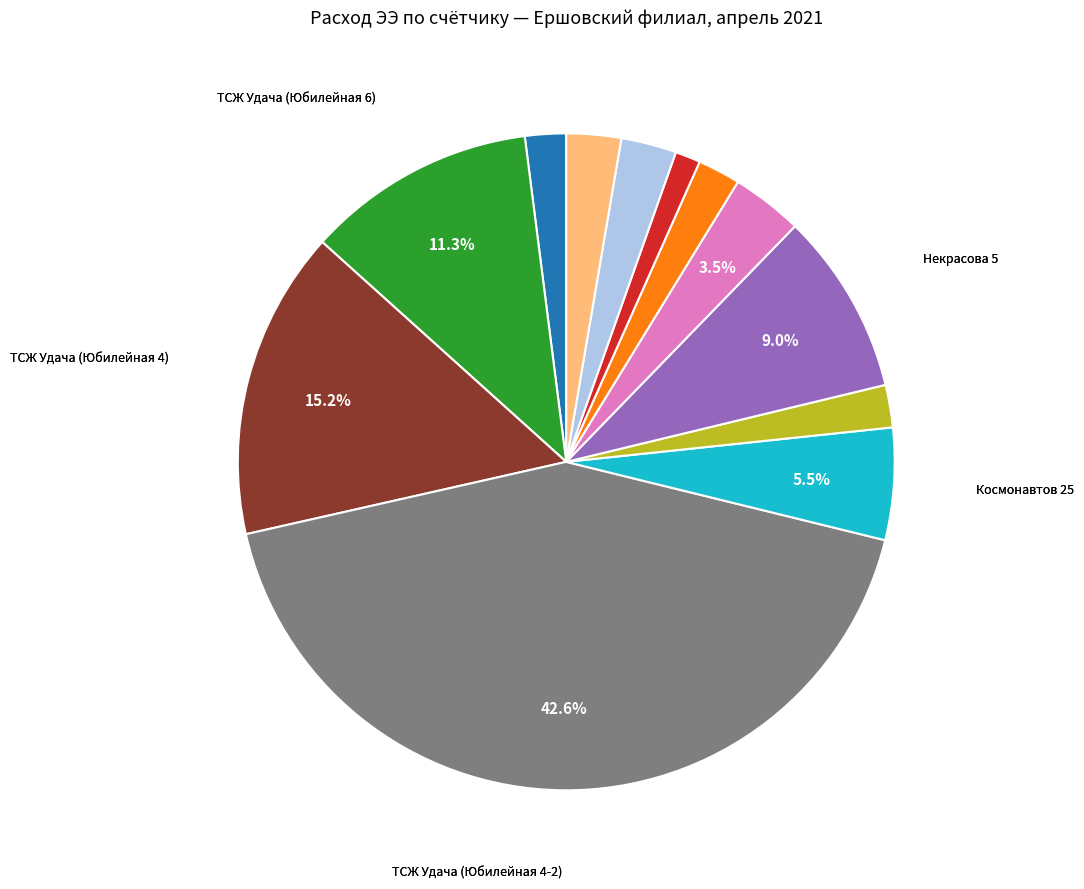

Does any single category account for the majority?

No